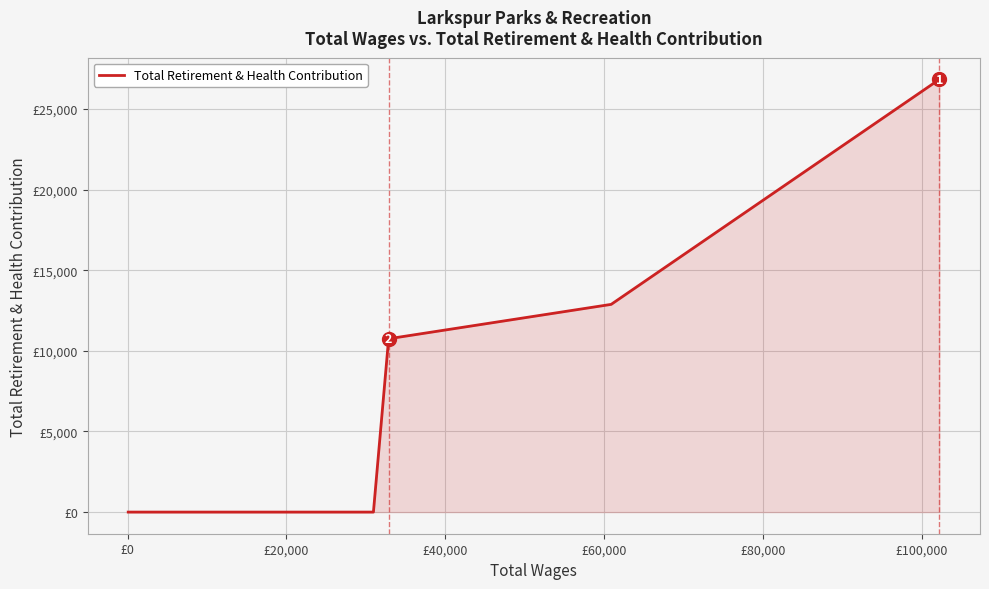

True or false: the data has more than 2 interior local peaks.

False